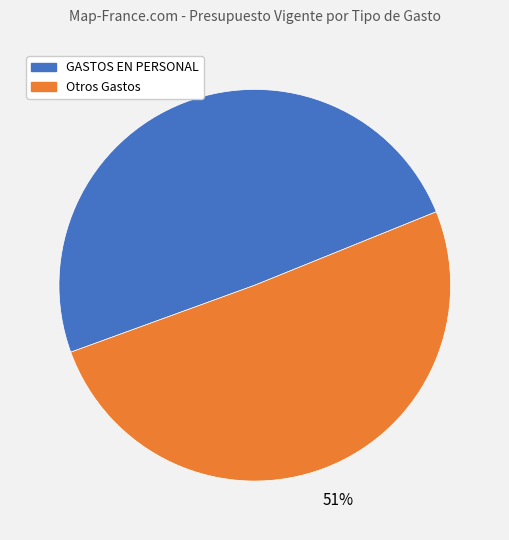

Does any single category account for the majority?

Yes